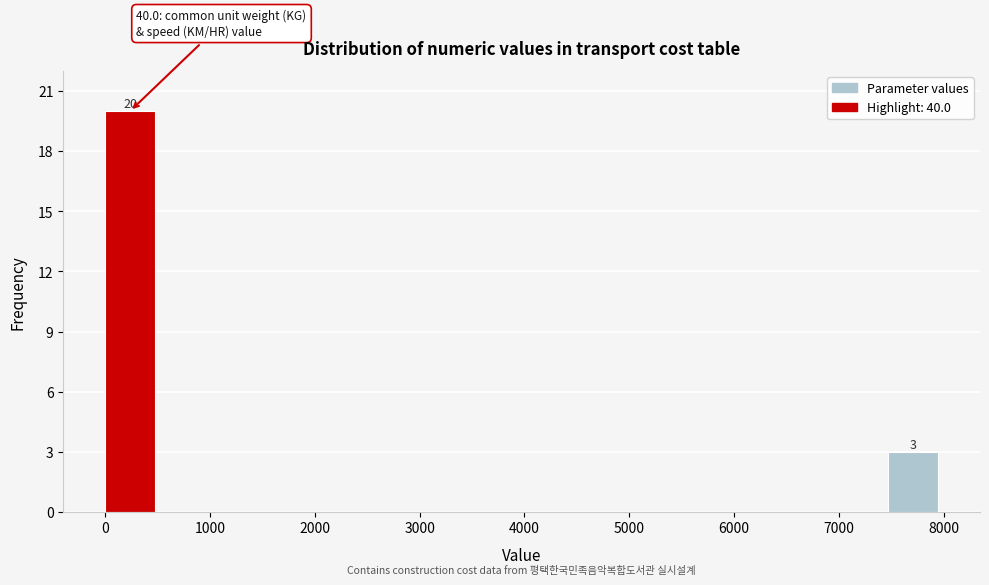

Over which range of the x-axis is the bar tallest?

0 to 500